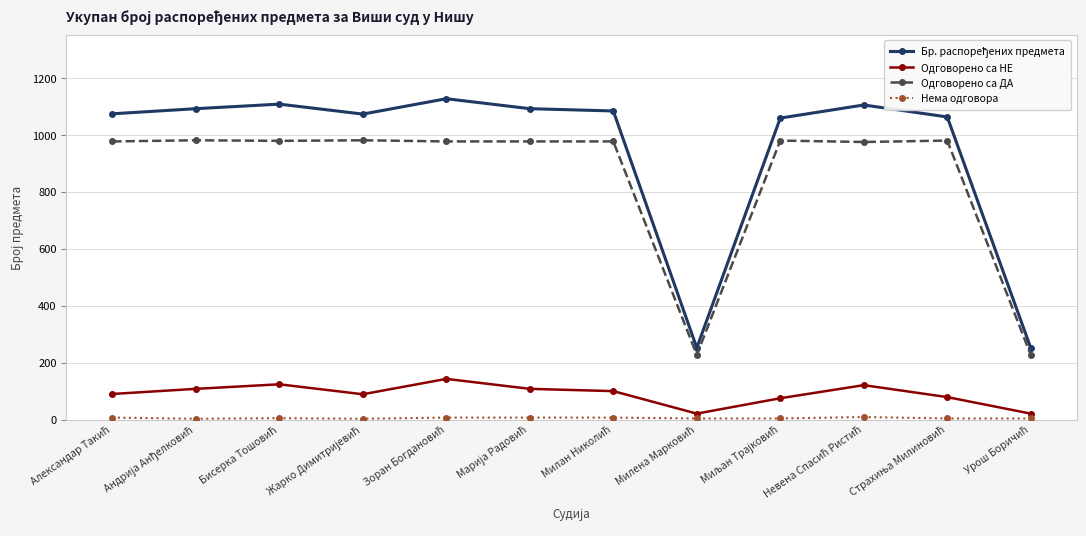

True or false: Одговорено са НЕ and Одговорено са ДА intersect in this chart.

False